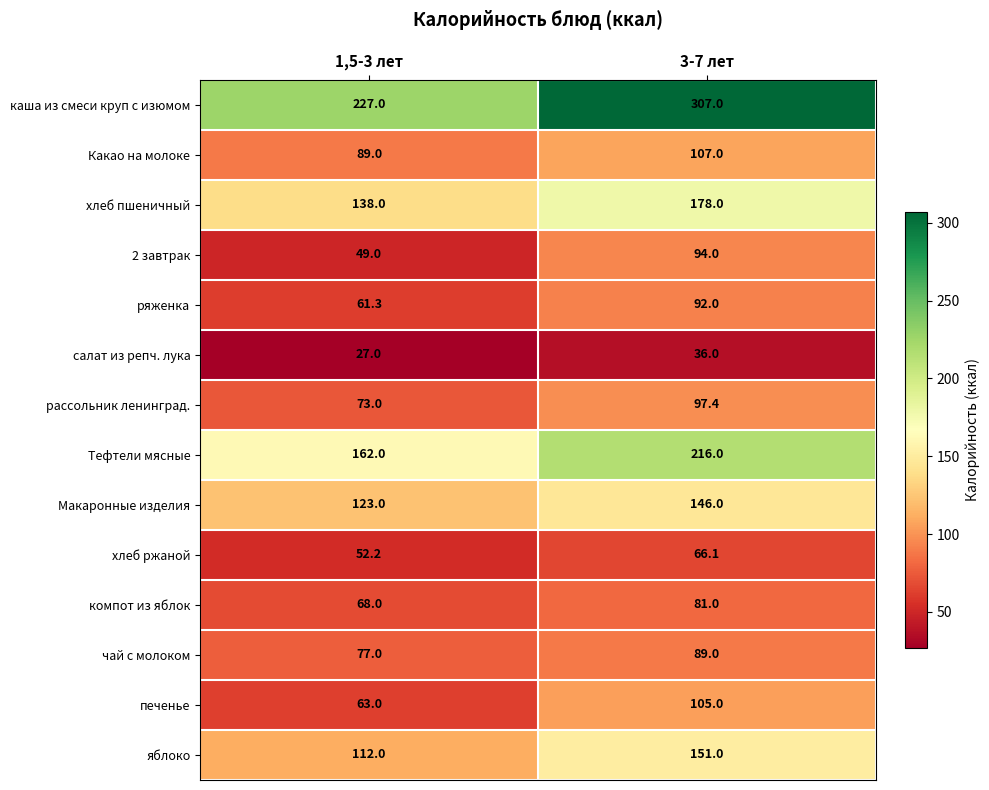

What is the difference between the highest and lowest values at 3-7 лет?

271.0